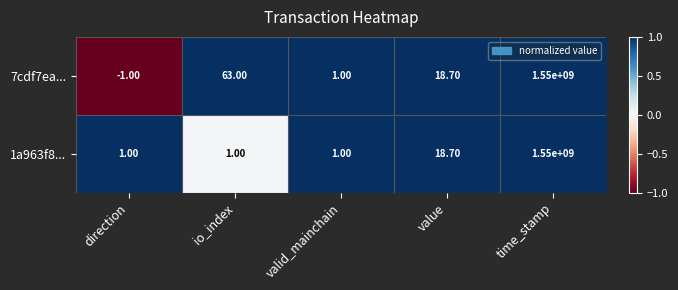

At which label is 1a963f8... closest to 775000000?

value